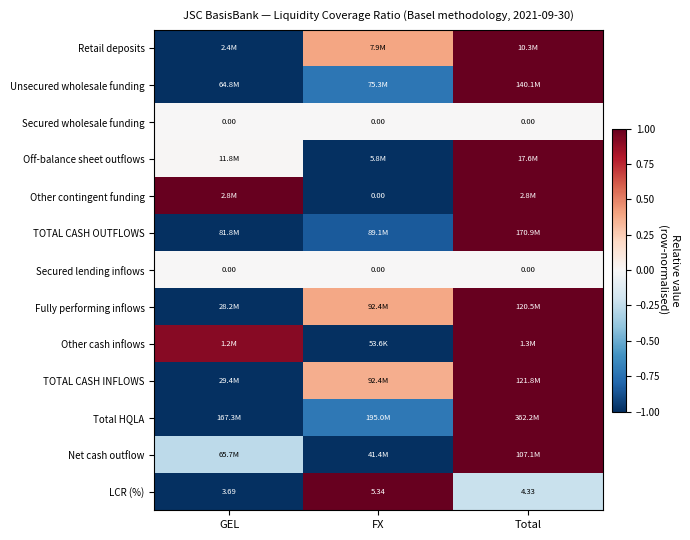

How many values in the LCR (%) series exceed 4?

2